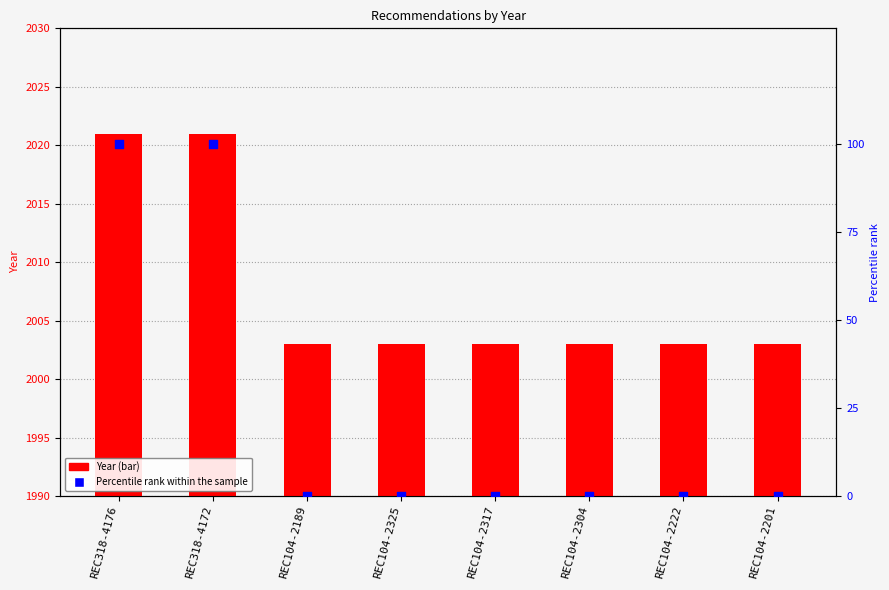

At which category is the sum across all series the highest?

REC318-4176